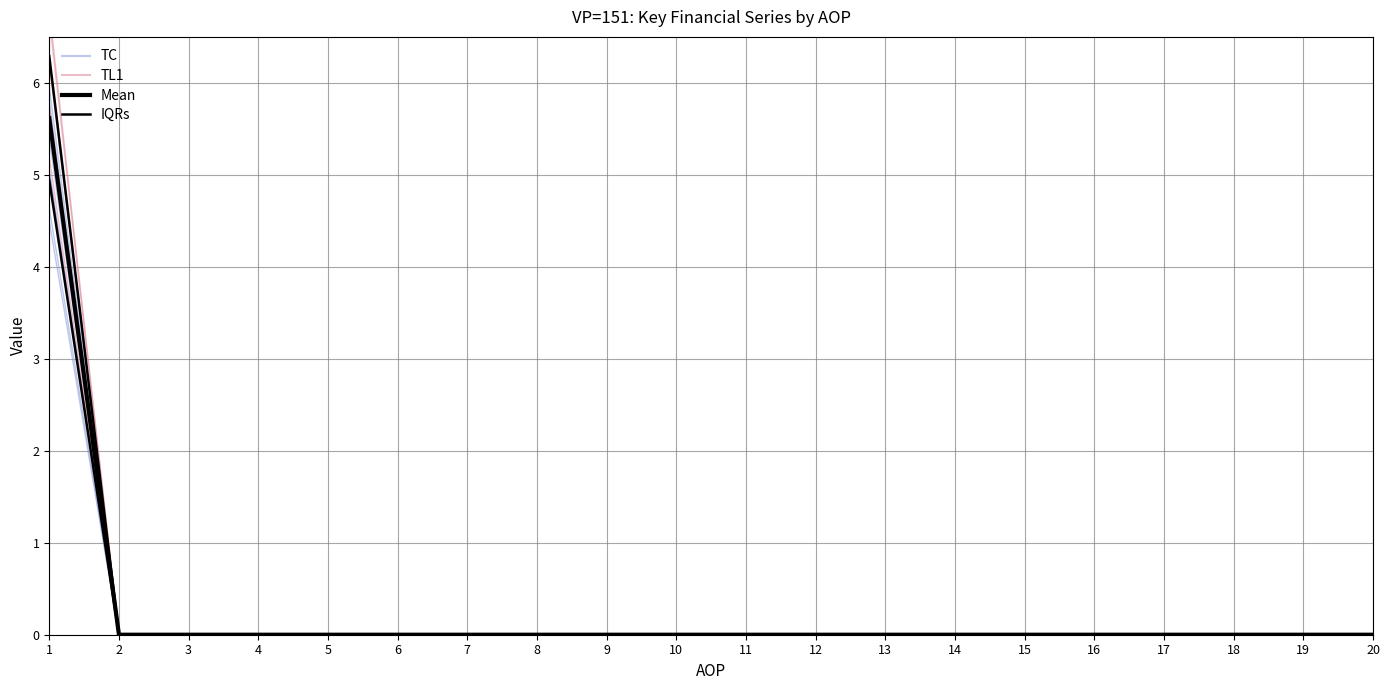

At which label is Mean closest to 2?

2